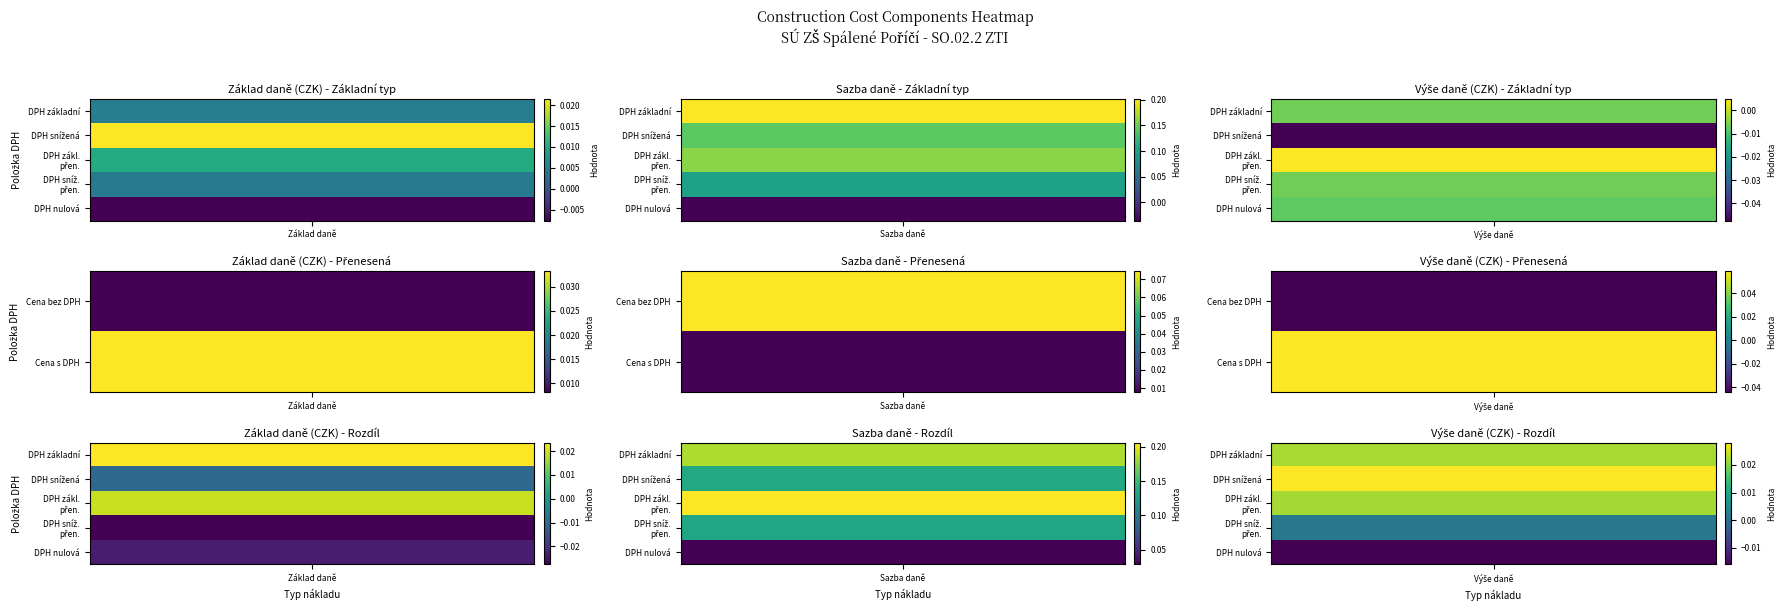

Is the value of DPH nulová at DPH snížená greater than the value of Cena s DPH at DPH snížená?

No